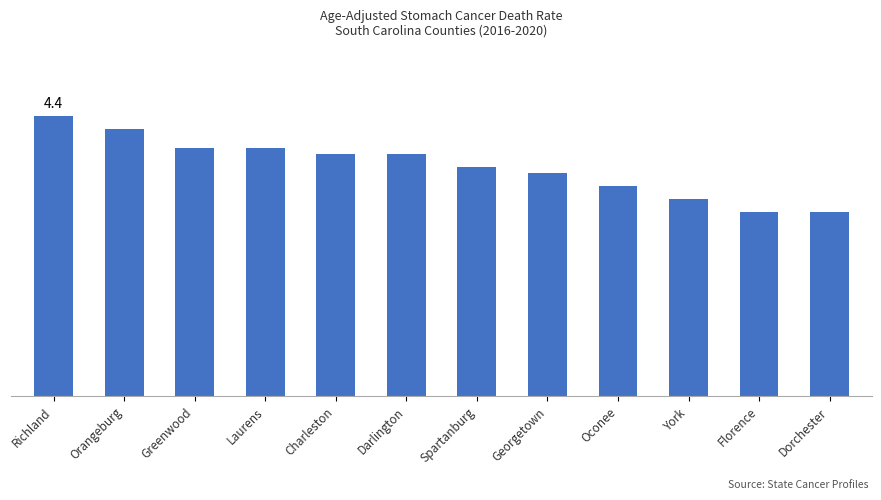

Reading left to right, transcribe all the data shown in this chart.

4.4	4.2	3.9	3.9	3.8	3.8	3.6	3.5	3.3	3.1	2.9	2.9